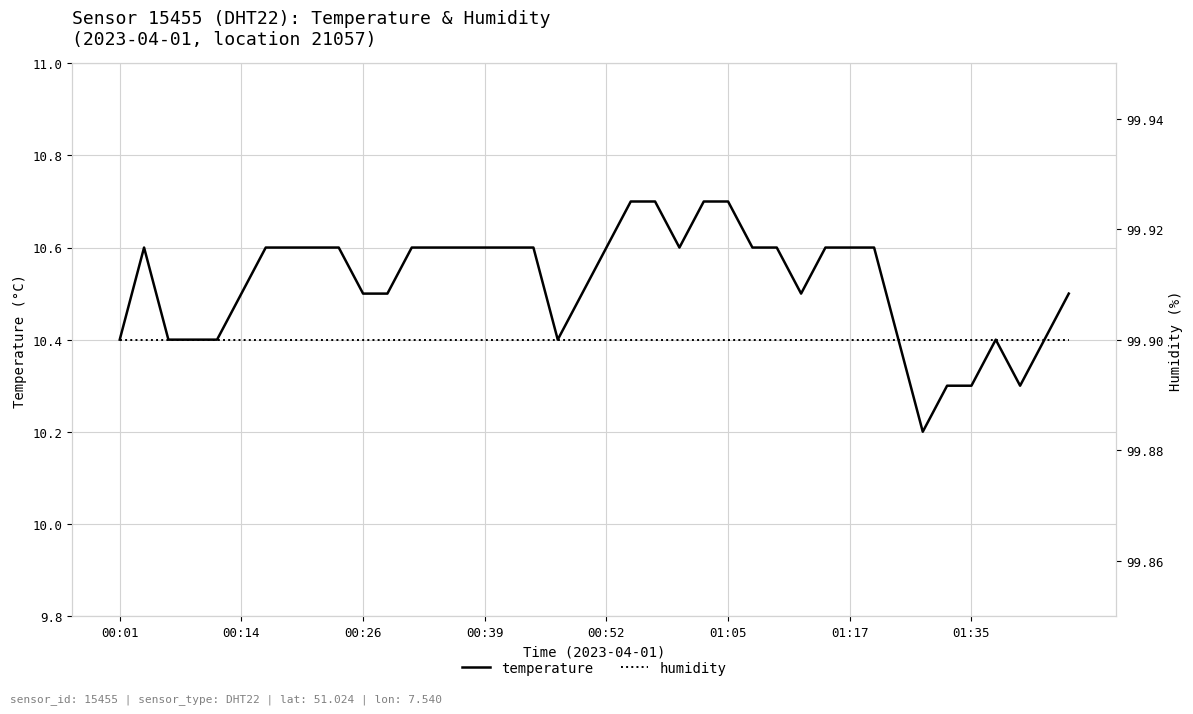

Is it true that temperature equals 10.6 at 01:17?

True